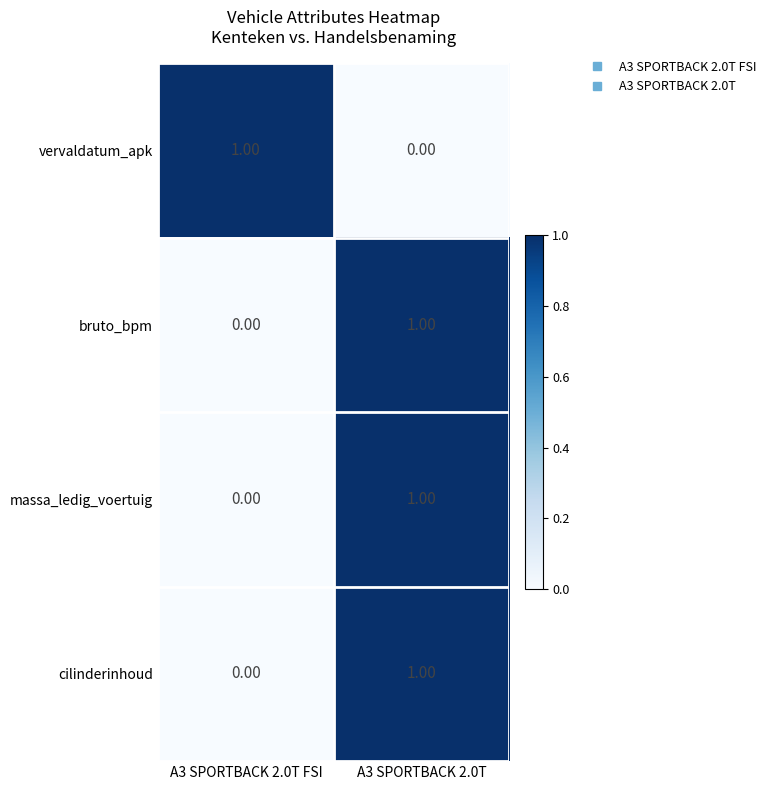

How many data points does each series have?

2